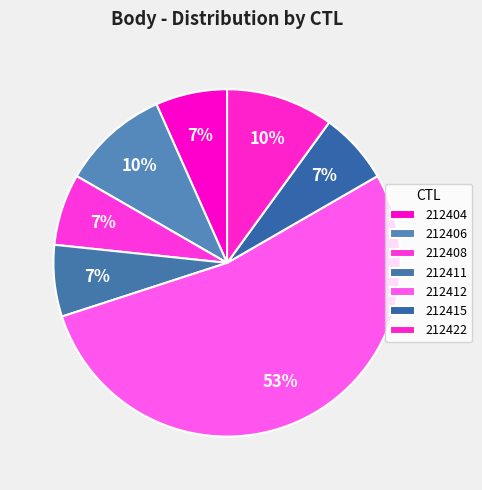

Which slice is the smallest?

212404